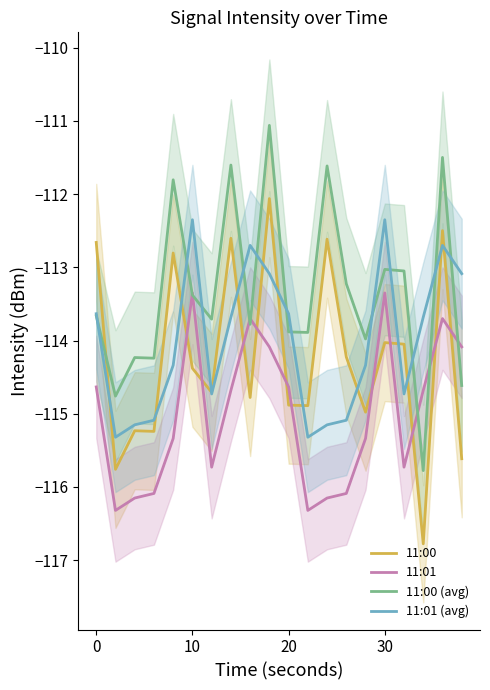

Which series ends up on top after the final intersection of 11:00 and 11:00 (avg)?

11:00 (avg)